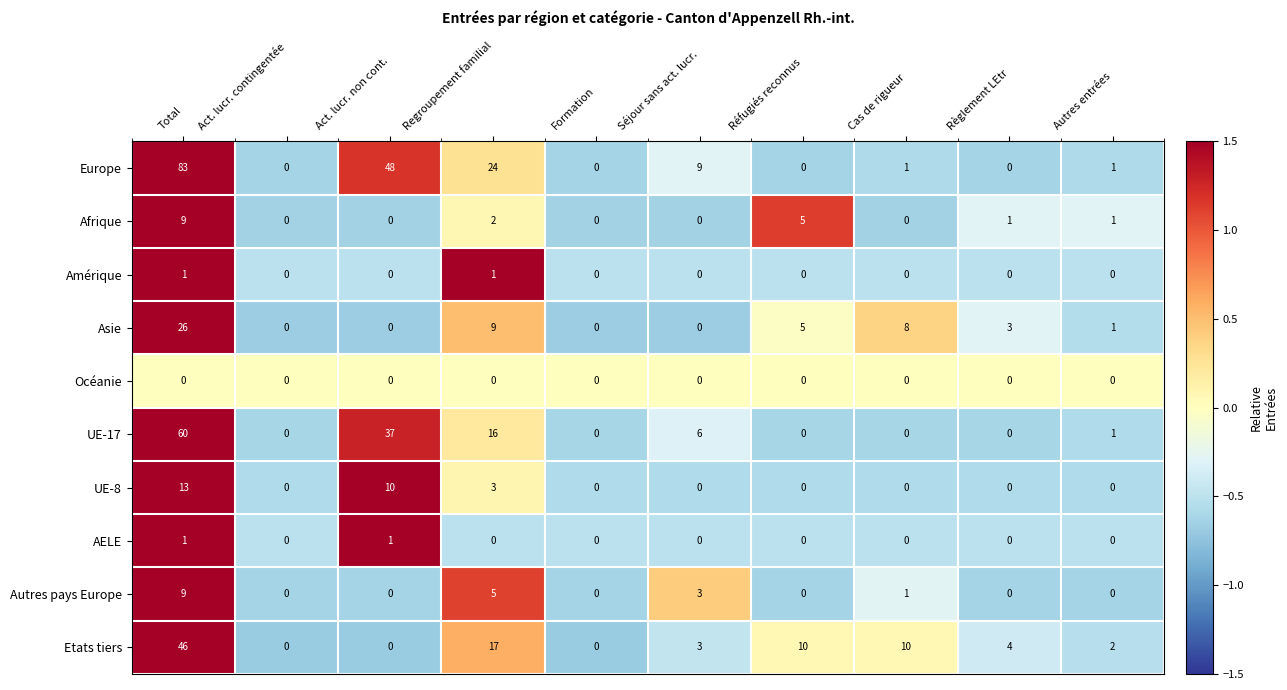

Where is Afrique nearest to the value 4?

Réfugiés reconnus